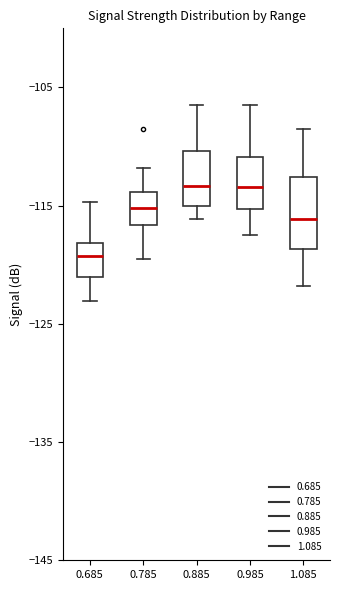

Where does the lower whisker of the box at x = 0.685 end on the y-axis? The values are not printed on the chart, so give them approximately, as read against the axis.

-123